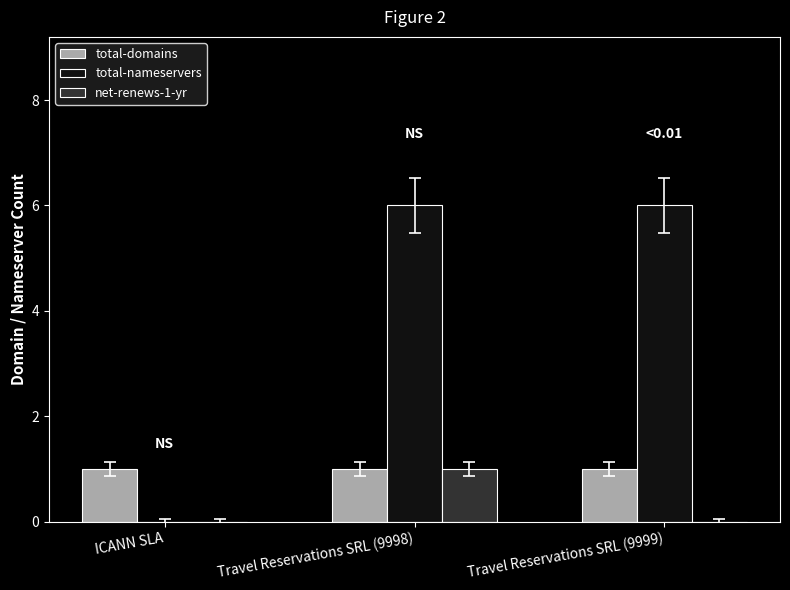

Between Travel Reservations SRL (9998) and Travel Reservations SRL (9999), which series saw the biggest shift?

net-renews-1-yr